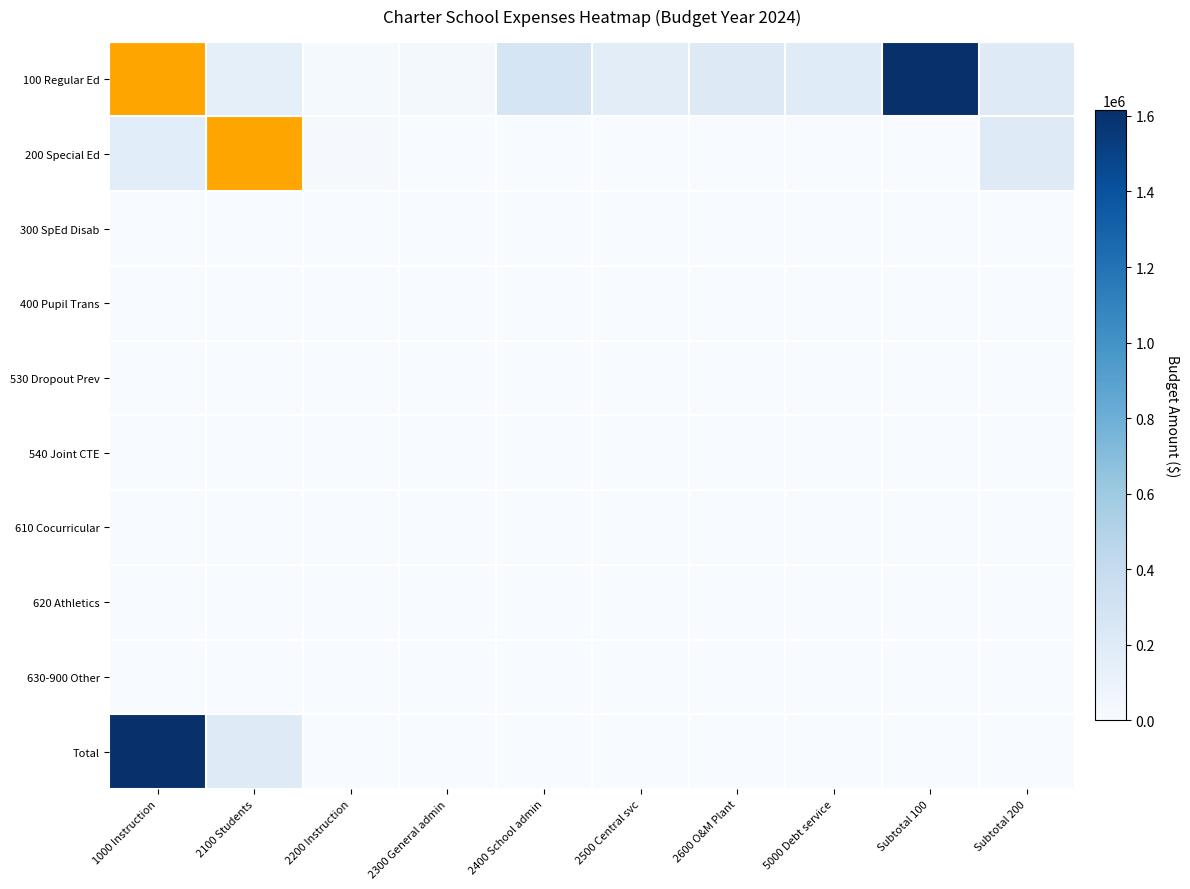

Between 5000 Debt service and 2200 Instruction, which is larger?

5000 Debt service